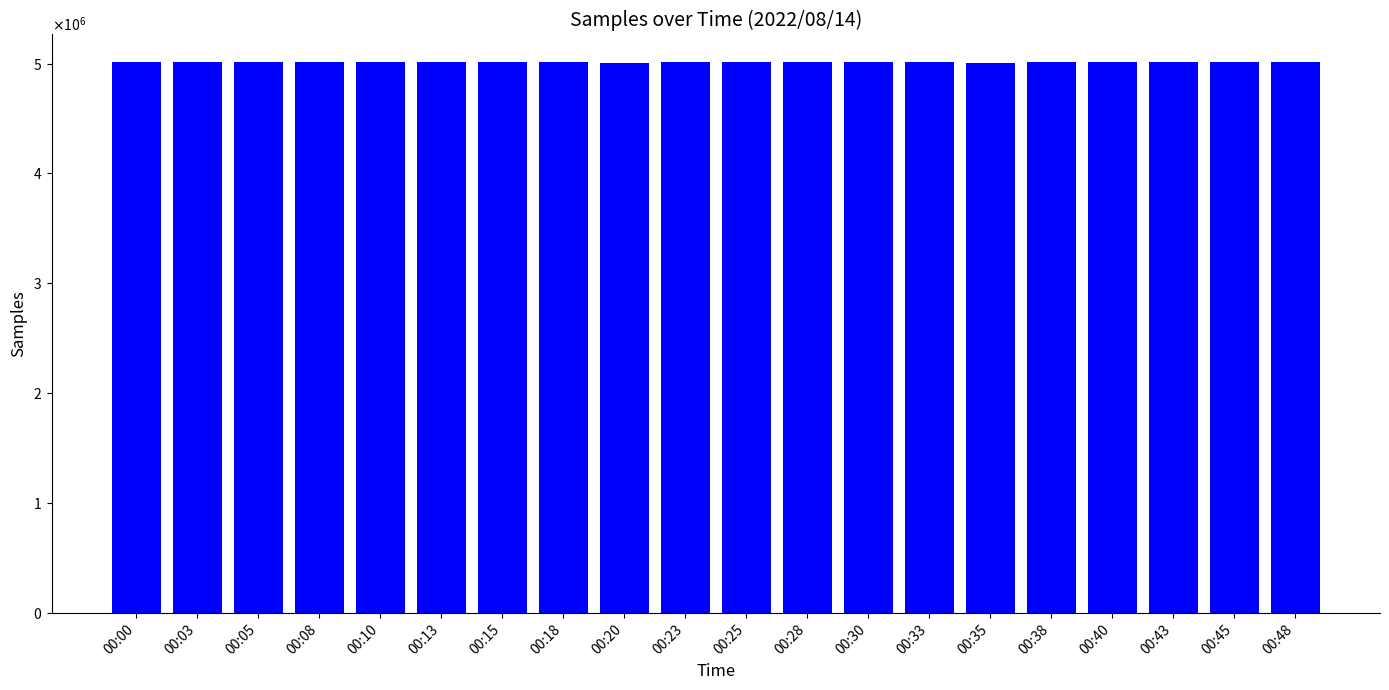

What is the ratio of the value at 00:23 to the value at 00:38?

1.0